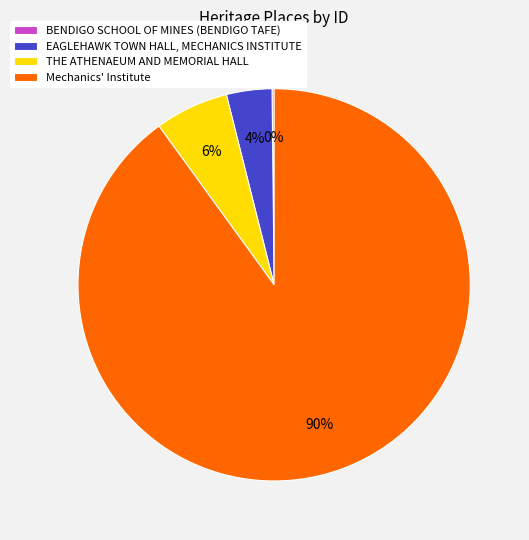

Is there any slice that represents more than half of the pie?

Yes